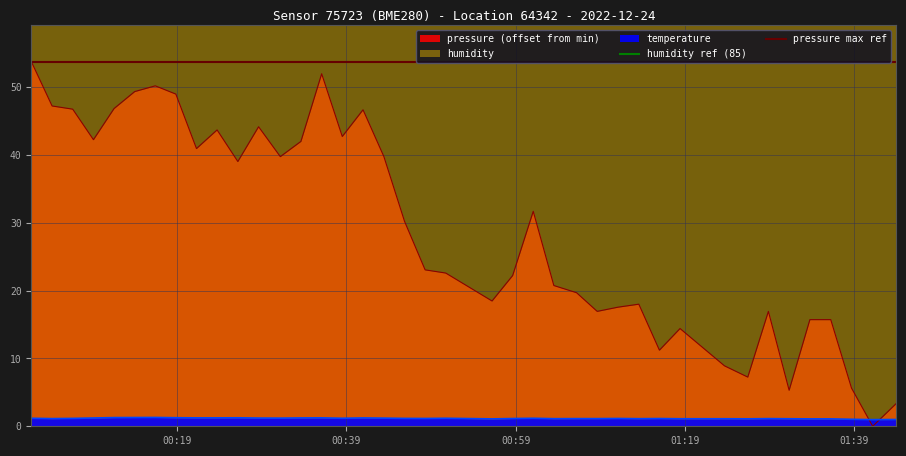

What is the total value across all series at 00:39?

138.7